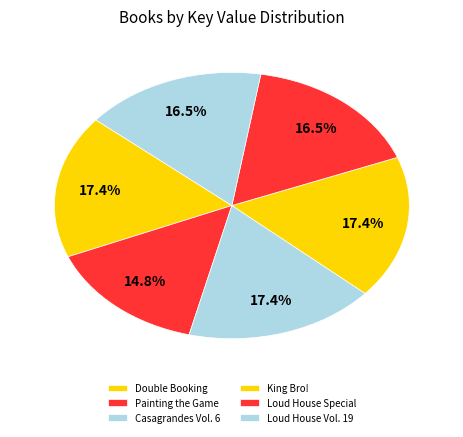

What is the total percentage of Loud House Vol. 19 and Casagrandes Vol. 6?

33.9%